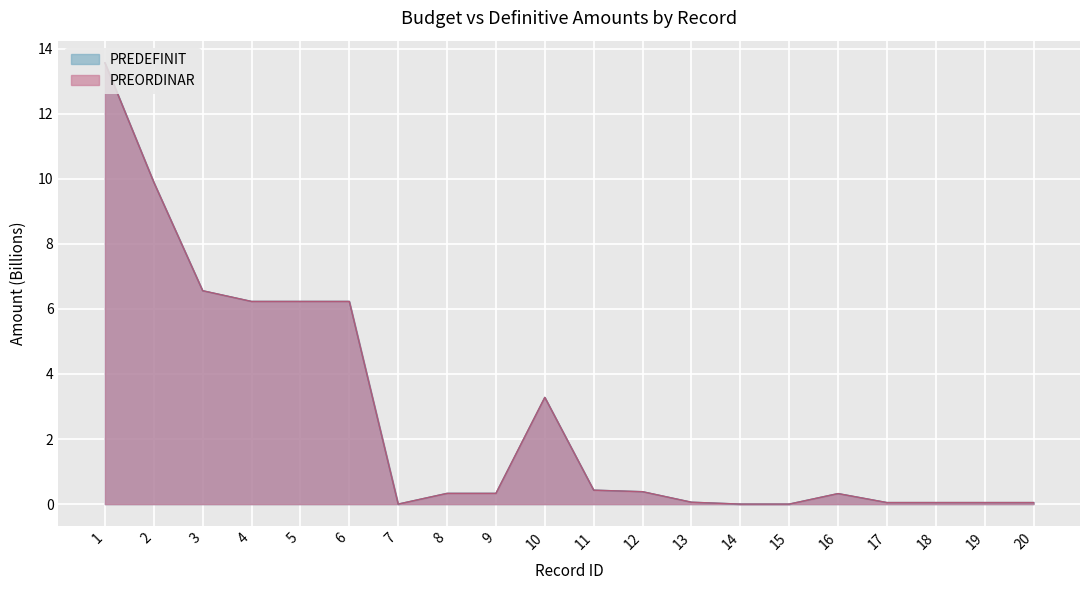

The value of PREDEFINIT at 2 is 9.9. True or false?

True